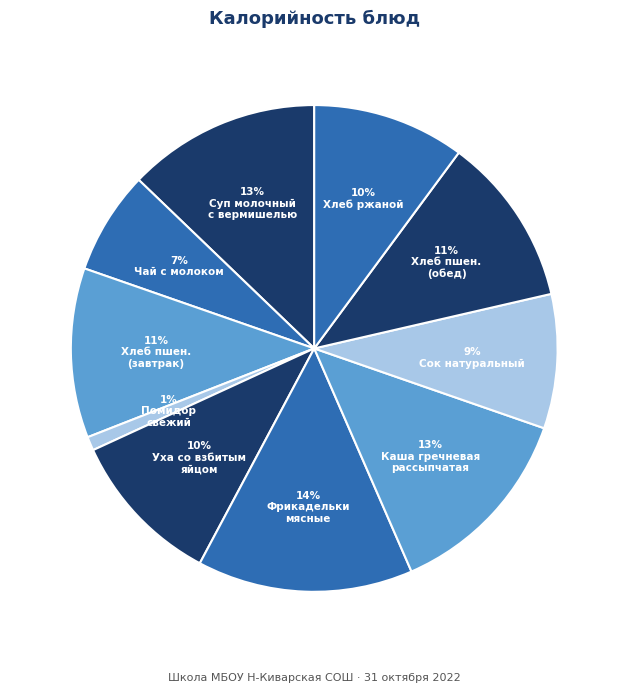

Which category has the biggest portion of the pie?

Фрикадельки мясные в соусе